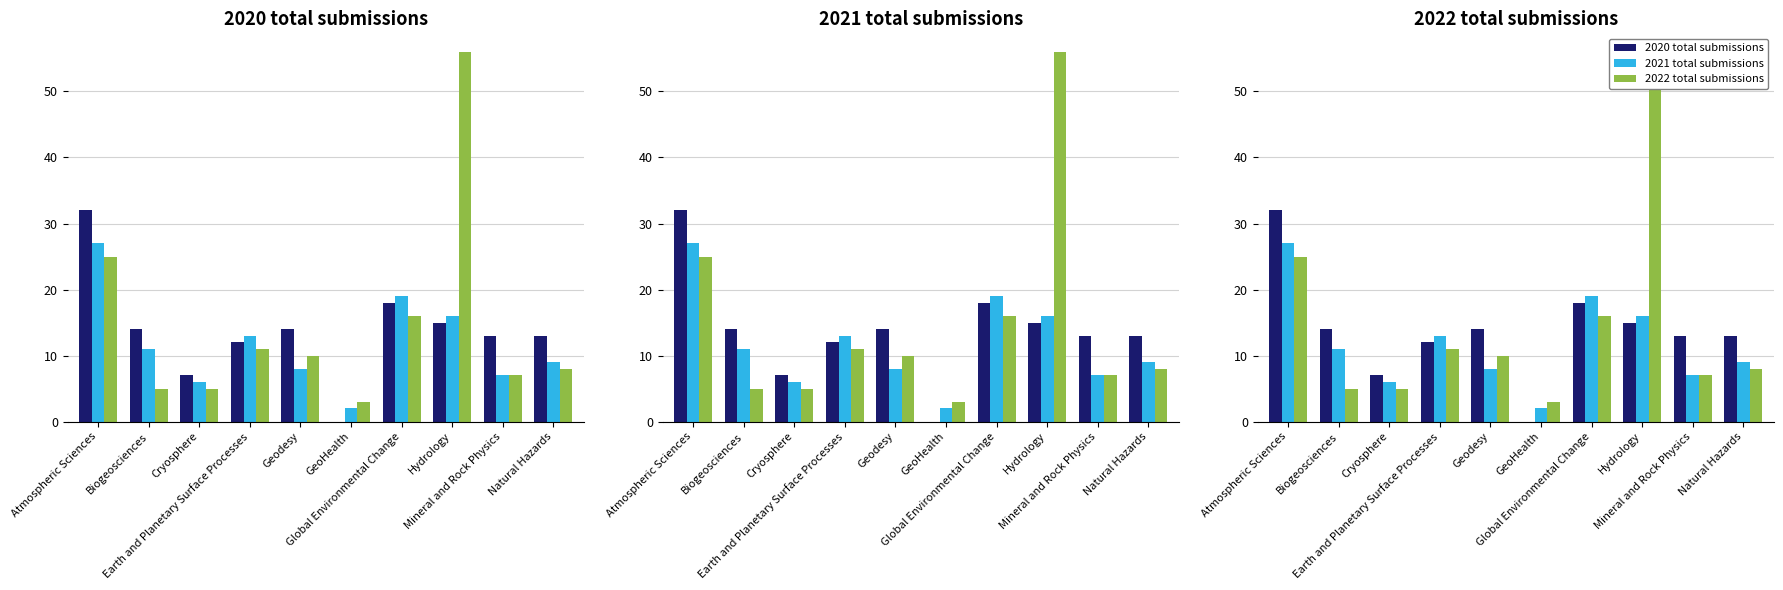

Is it true that 2021 total submissions equals 11 at Mineral and Rock Physics?

False